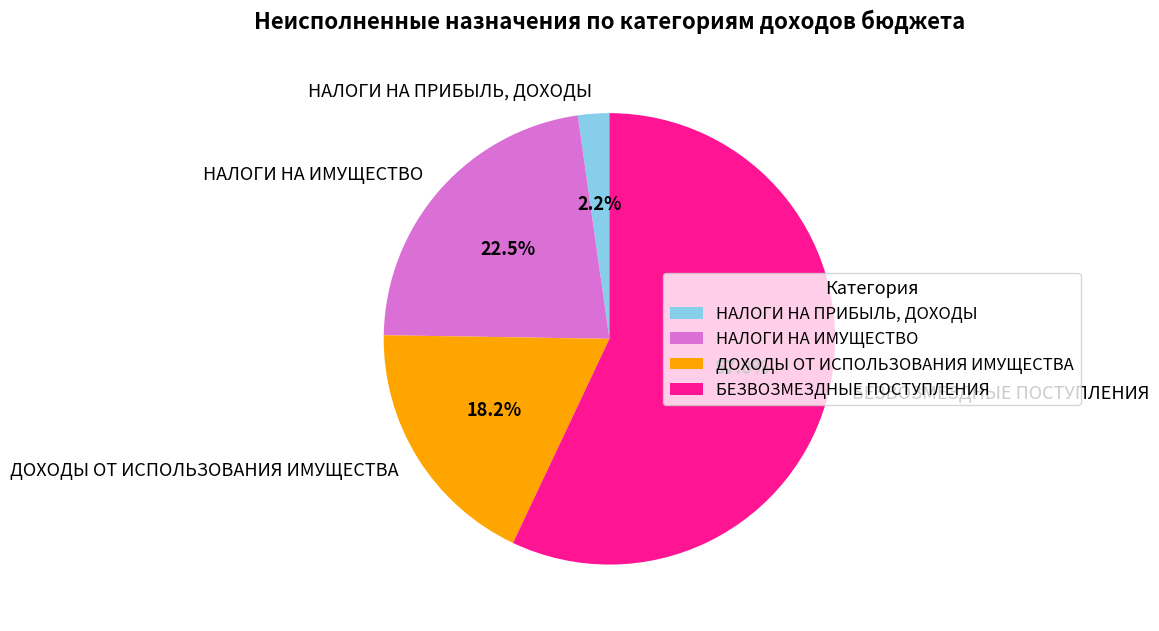

Do БЕЗВОЗМЕЗДНЫЕ ПОСТУПЛЕНИЯ and НАЛОГИ НА ИМУЩЕСТВО together represent more than half of the pie?

Yes